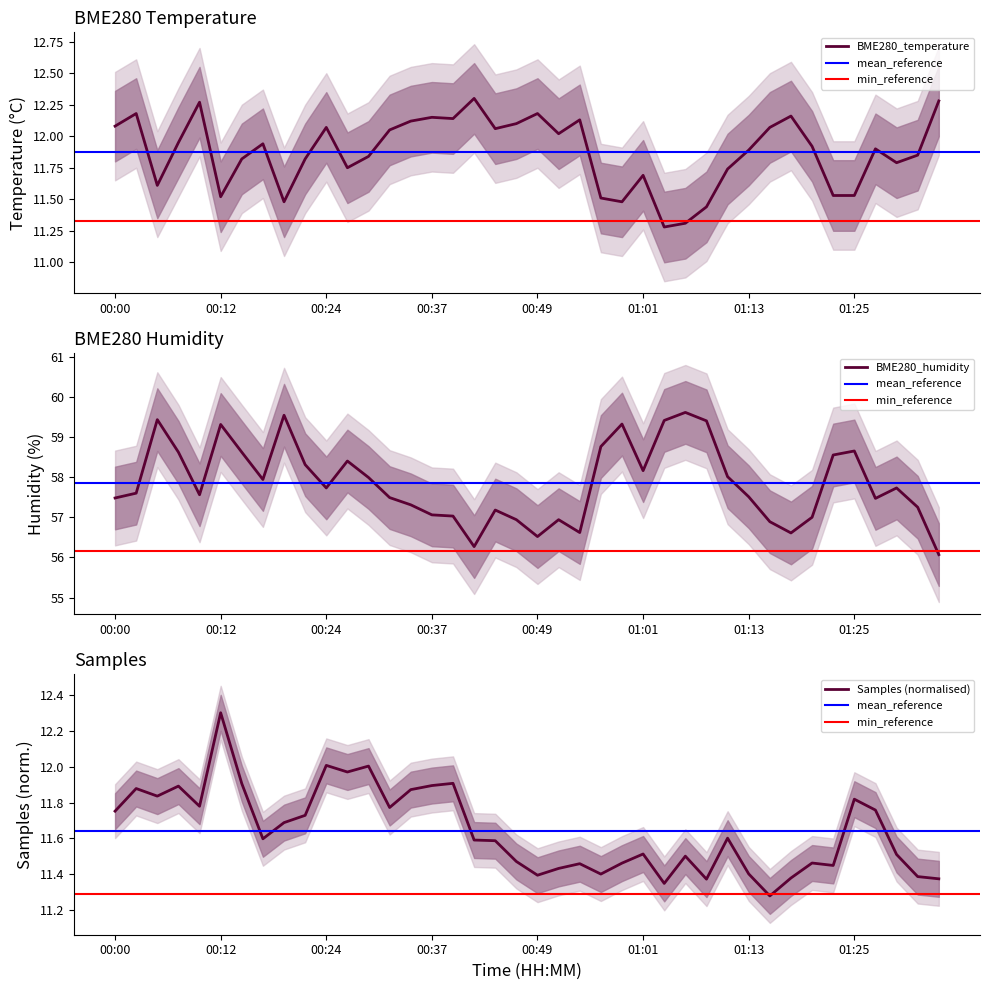

What is the maximum value for BME280_humidity?

59.6